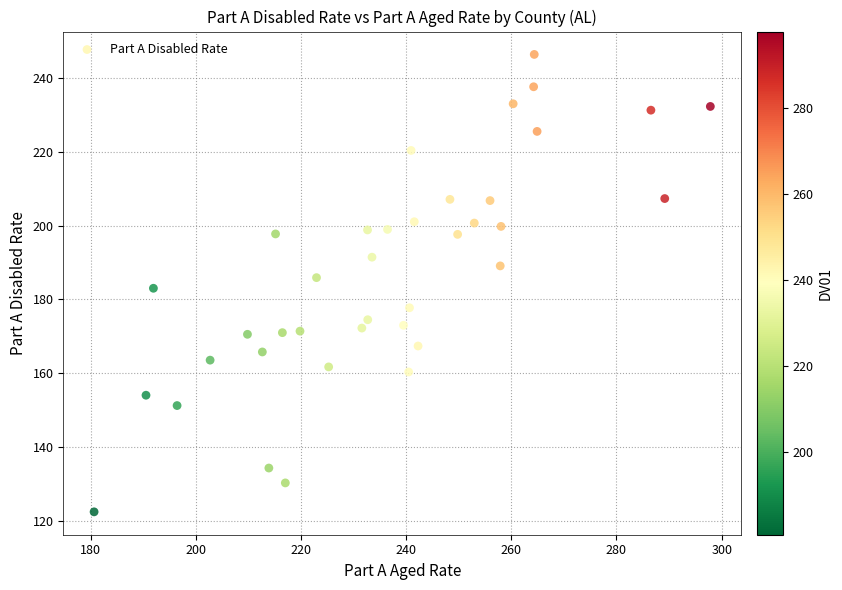

What is the range of Y values (max minus min)?

123.9